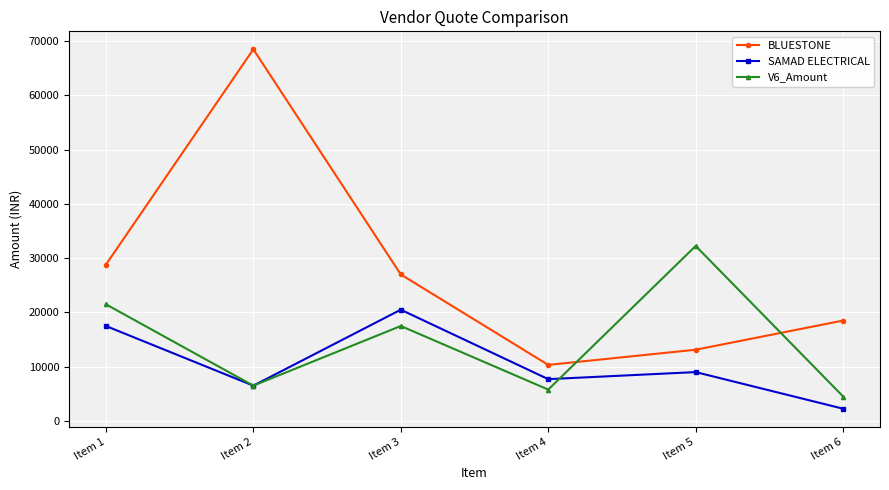

Which label corresponds to the smallest value in the chart?

Item 6